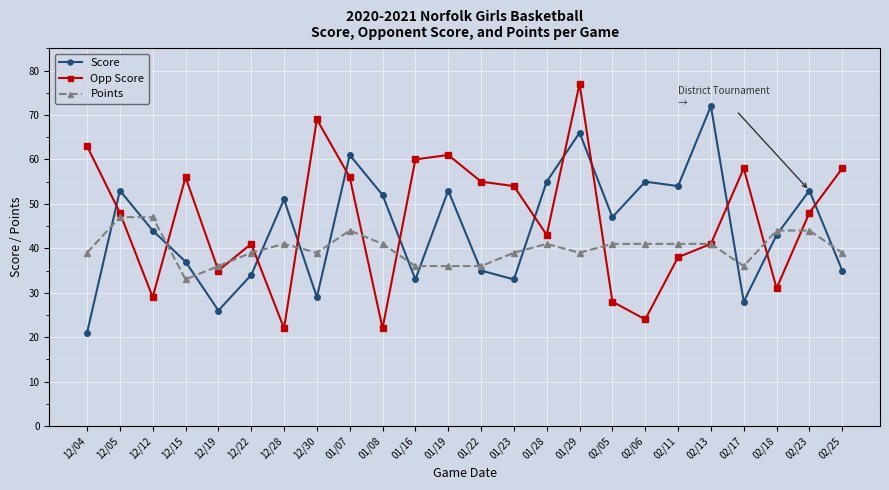

Which series ends up on top after the final intersection of Points and Score?

Points